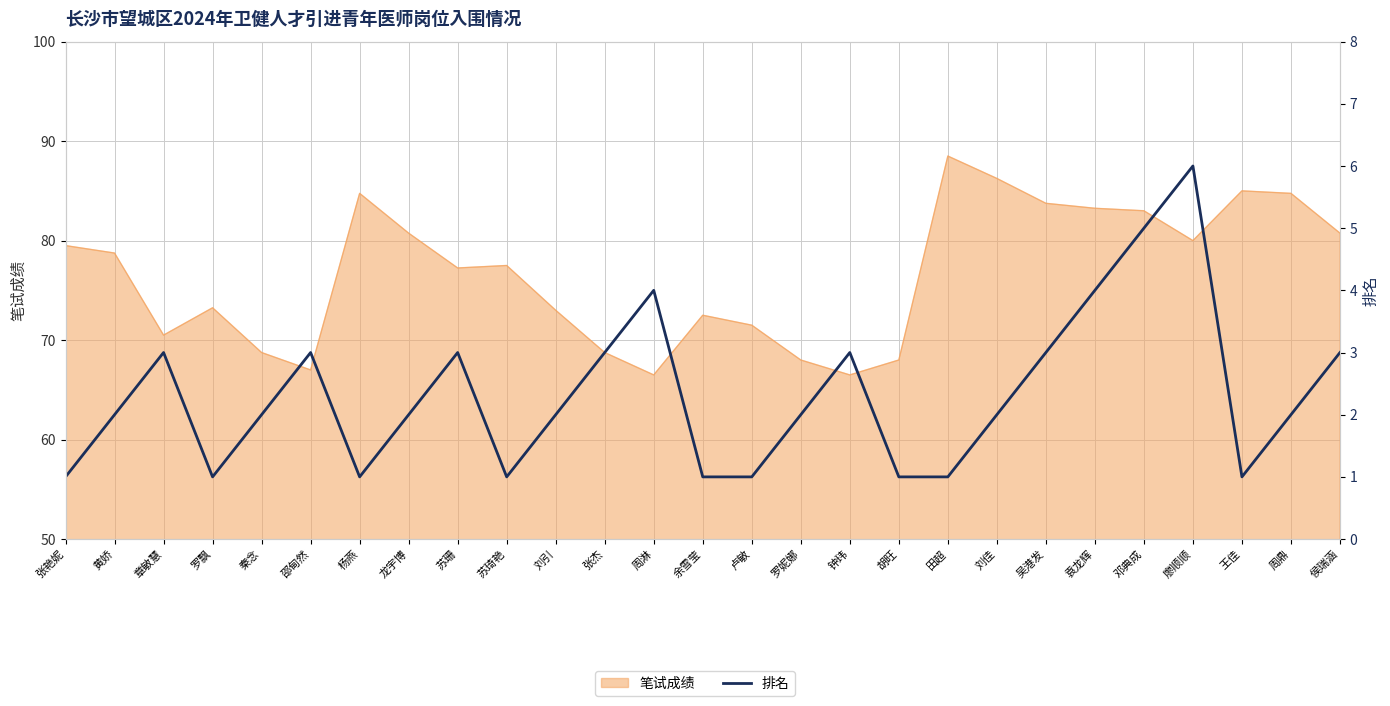

Does the chart display data point markers on the line(s)?

No